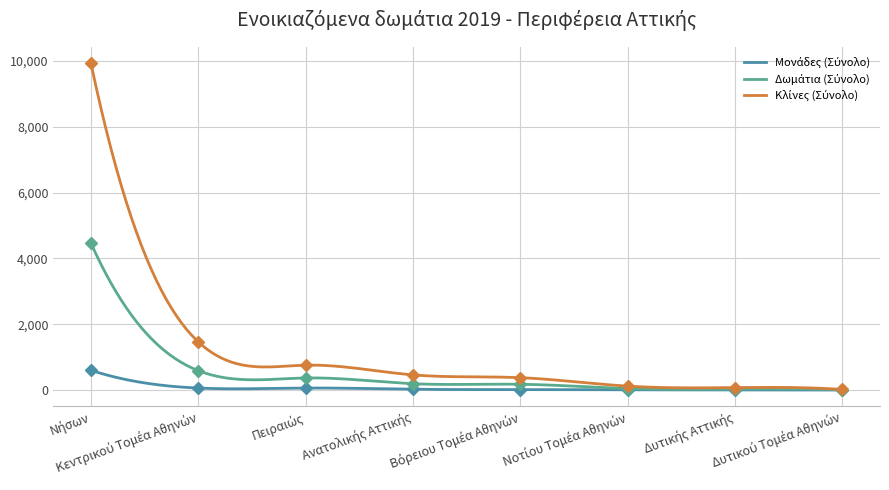

What is the sum of all Κλίνες (Σύνολο) values?

13204